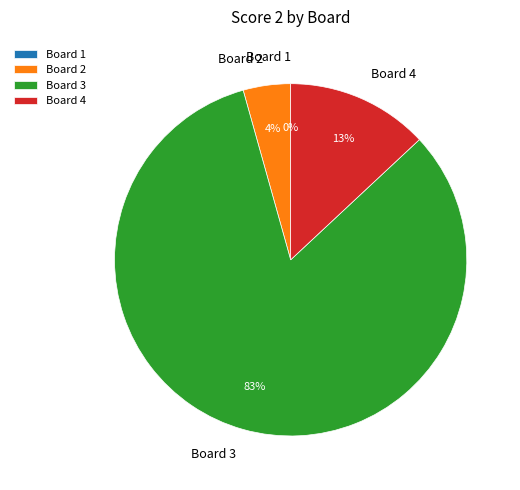

How many slices are in this pie chart?

4